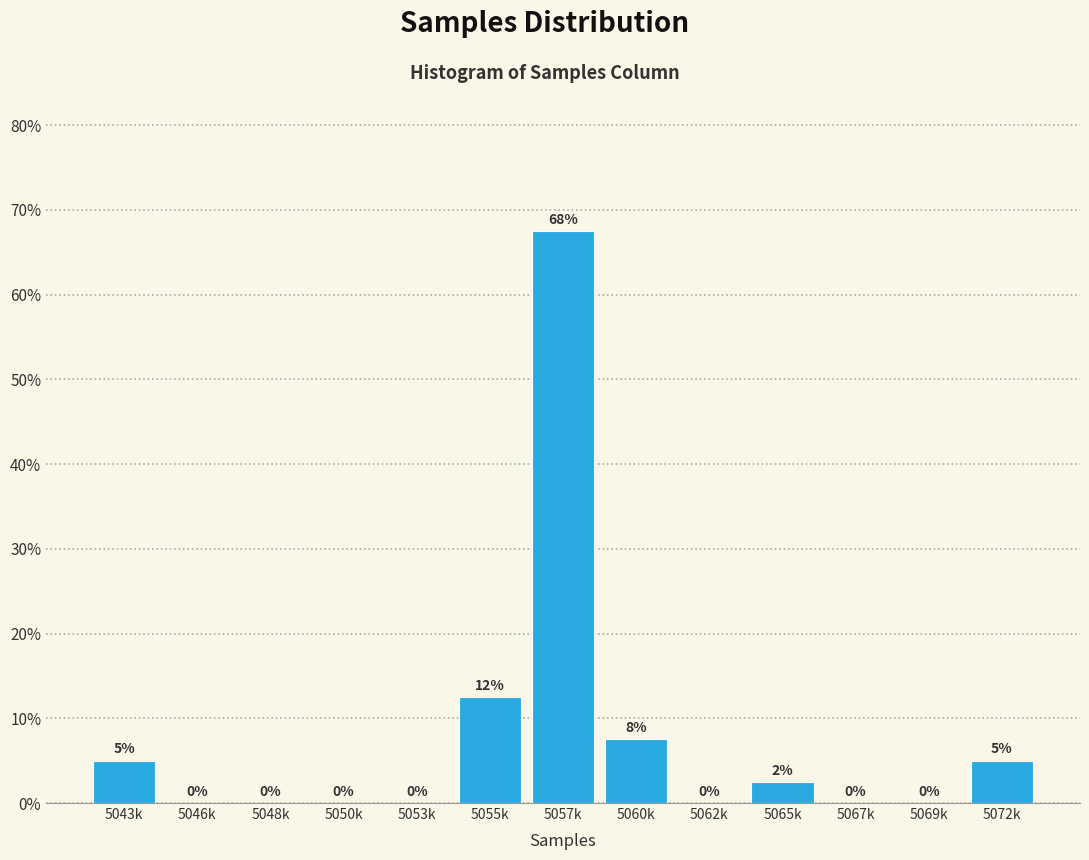

True or false: the data shows 10.1 at 5060k.

False